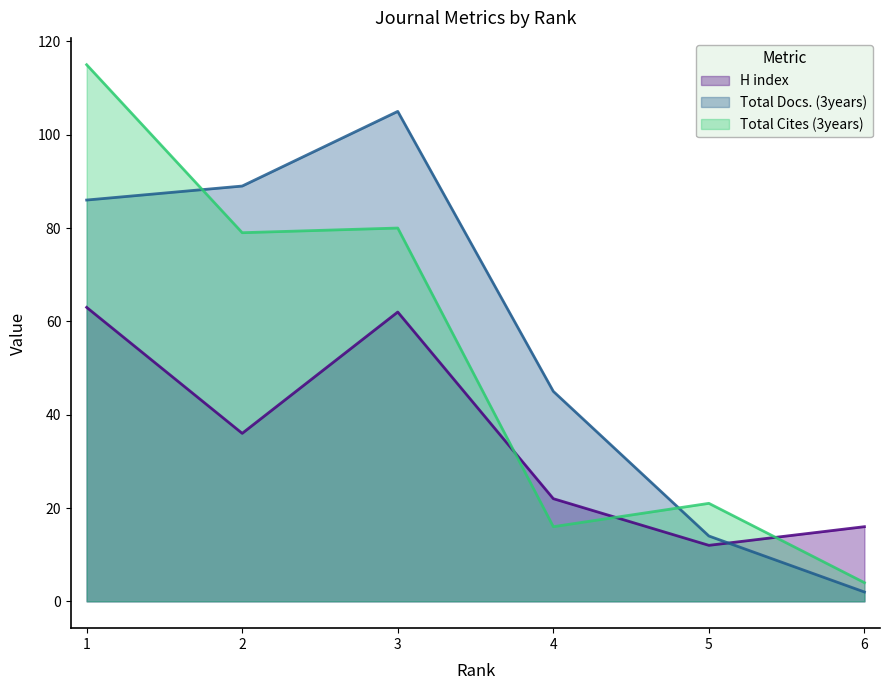

After their last crossing, which series has the higher values: Total Docs. (3years) or H index?

H index